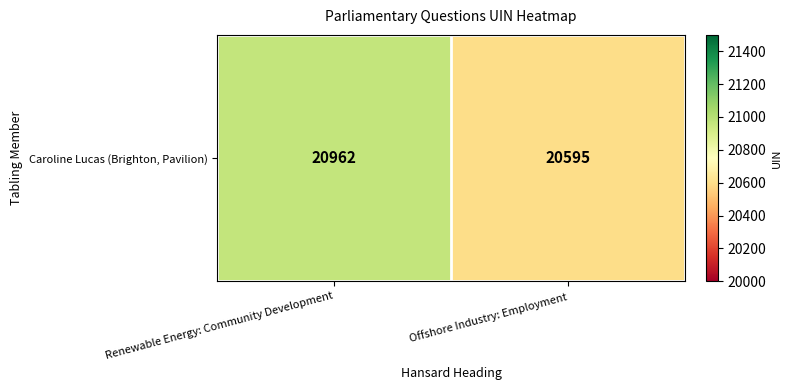

At which category does the chart reach its minimum across all series?

Offshore Industry: Employment